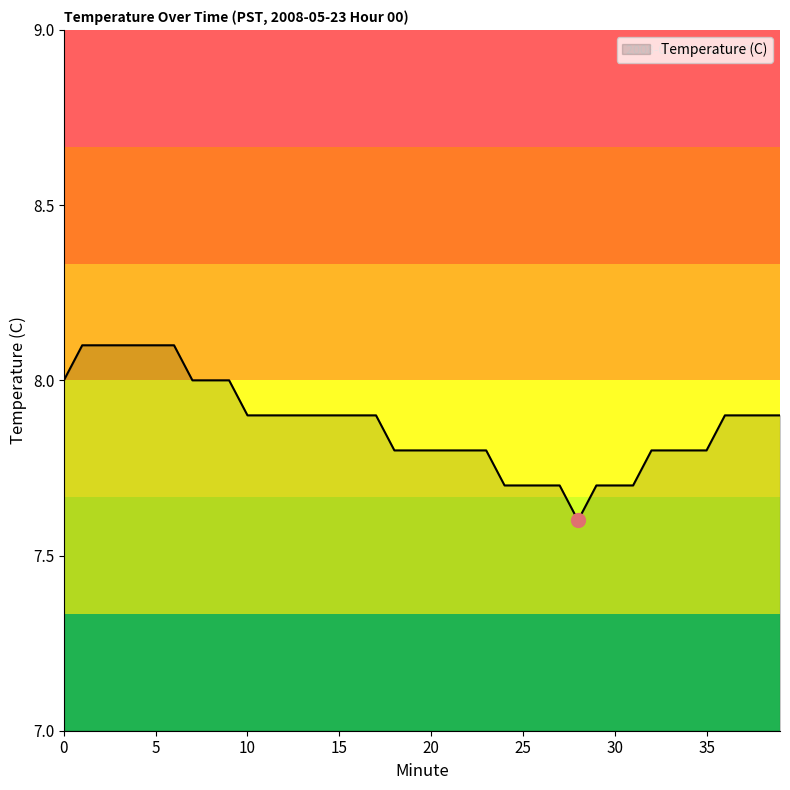

What is the smallest value displayed?

7.6